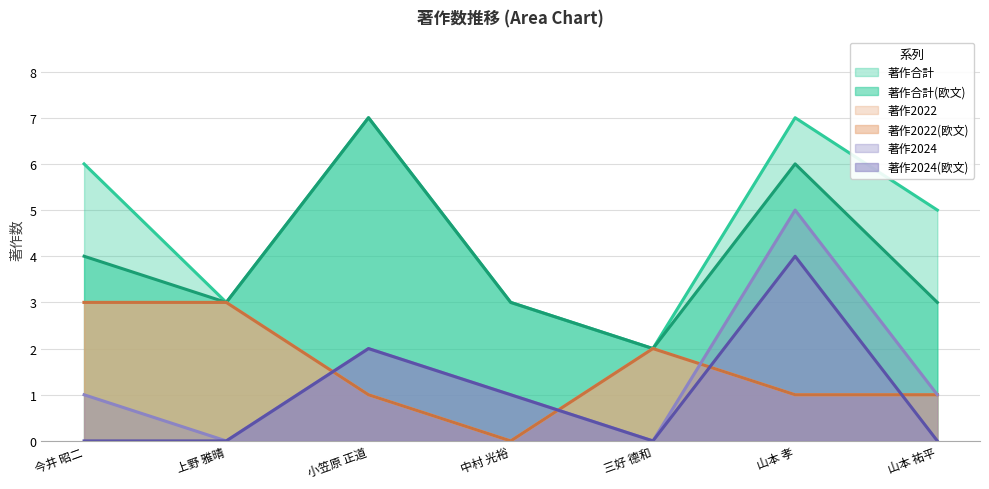

What is the spread (max minus min) of values at 小笠原 正道?

6